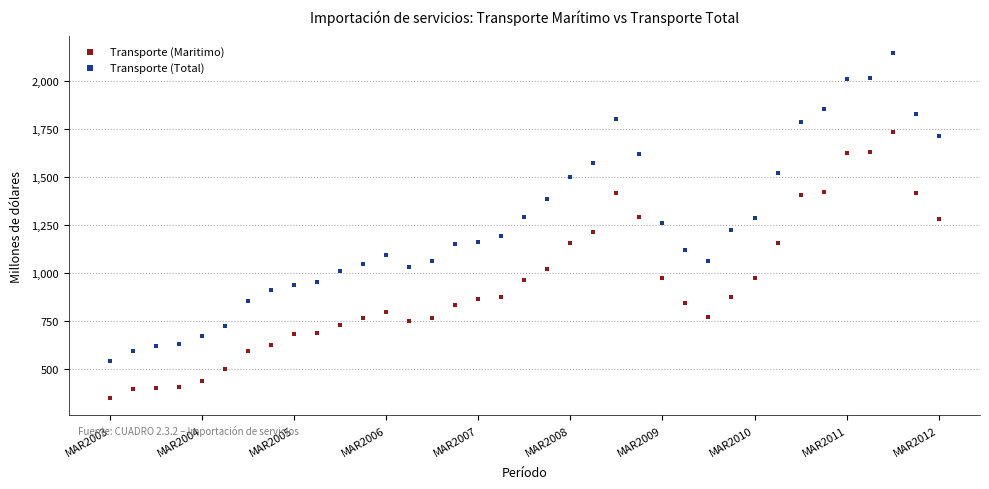

Which series reaches the minimum Y coordinate?

Transporte (Maritimo)